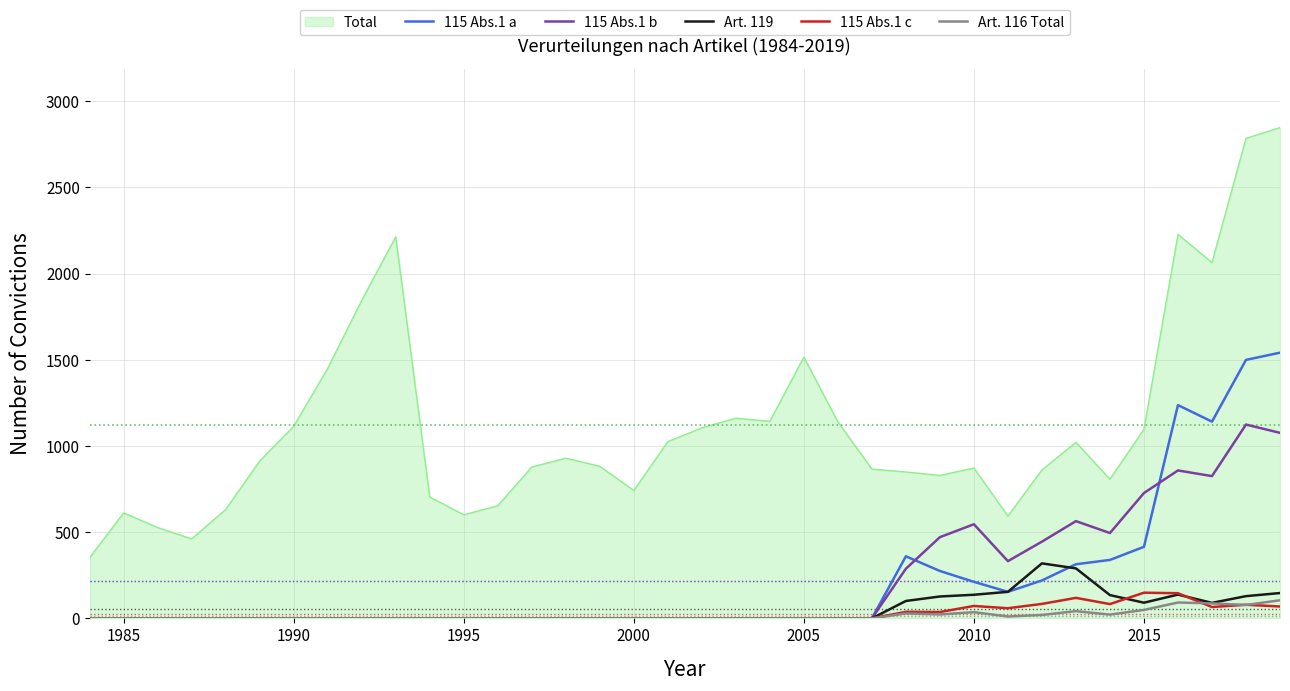

What are all the series names shown in the legend?

Total, 115 Abs.1 a, 115 Abs.1 b, Art. 119, 115 Abs.1 c, Art. 116 Total